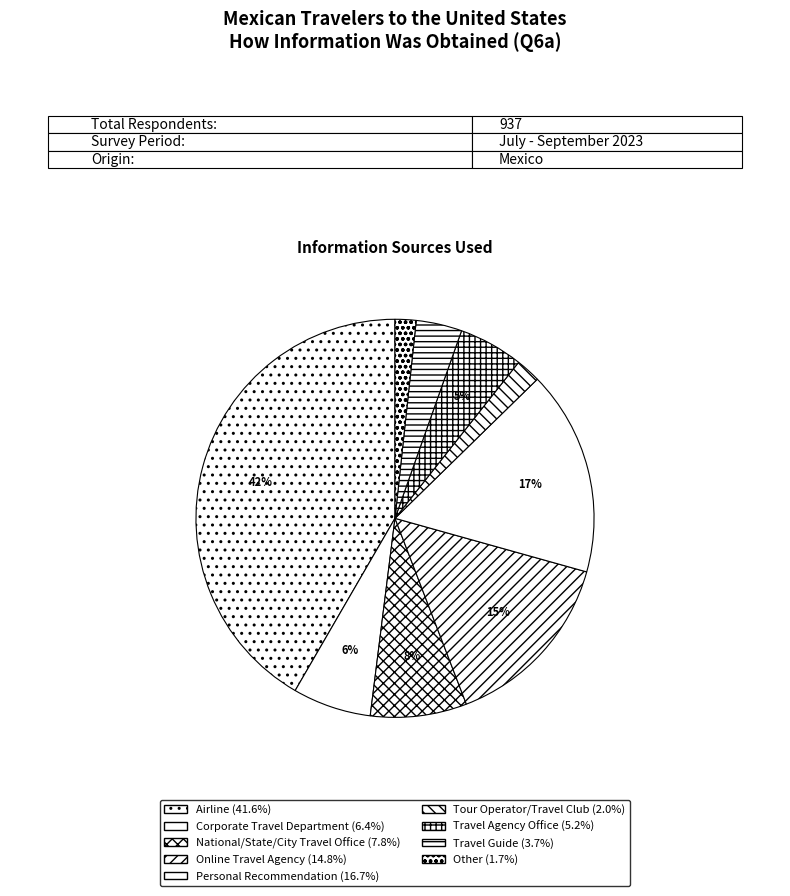

To the nearest percent, what portion does National/State/City Travel Office represent?

8%